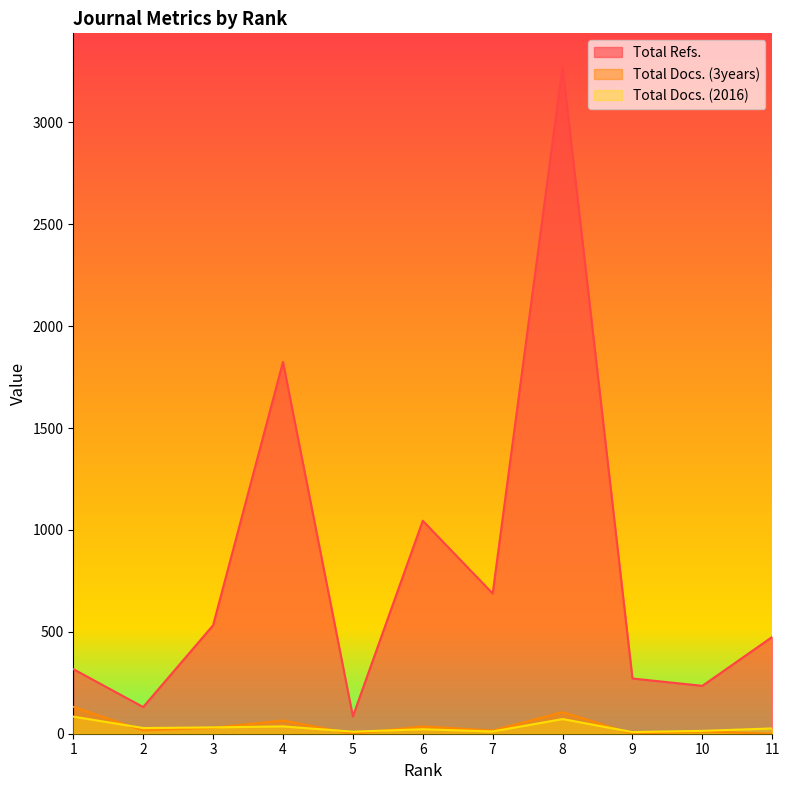

What is the value of the Total Docs. (2016) point at the 4th from the left?

36